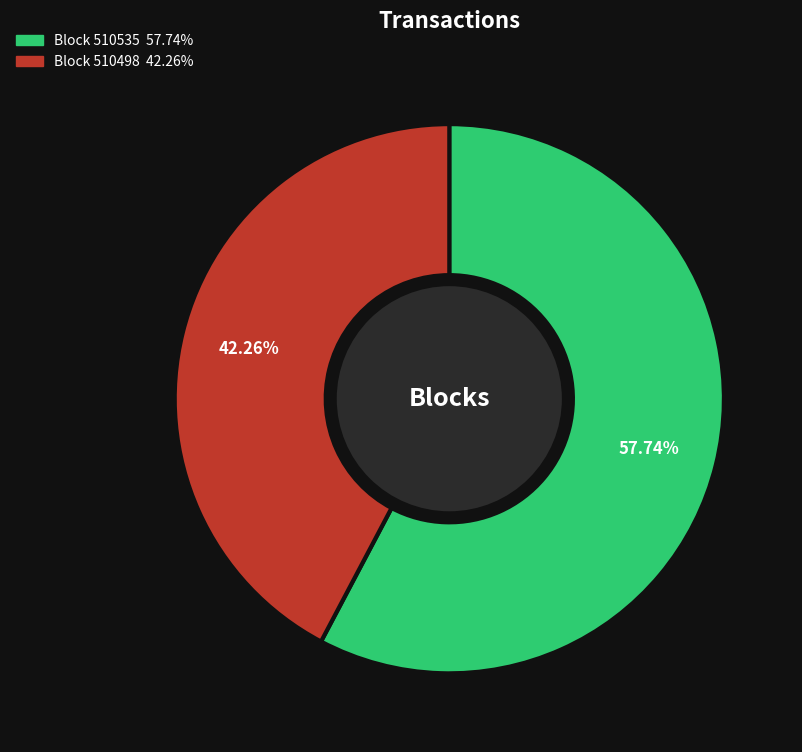

Count the number of slices in the pie.

2